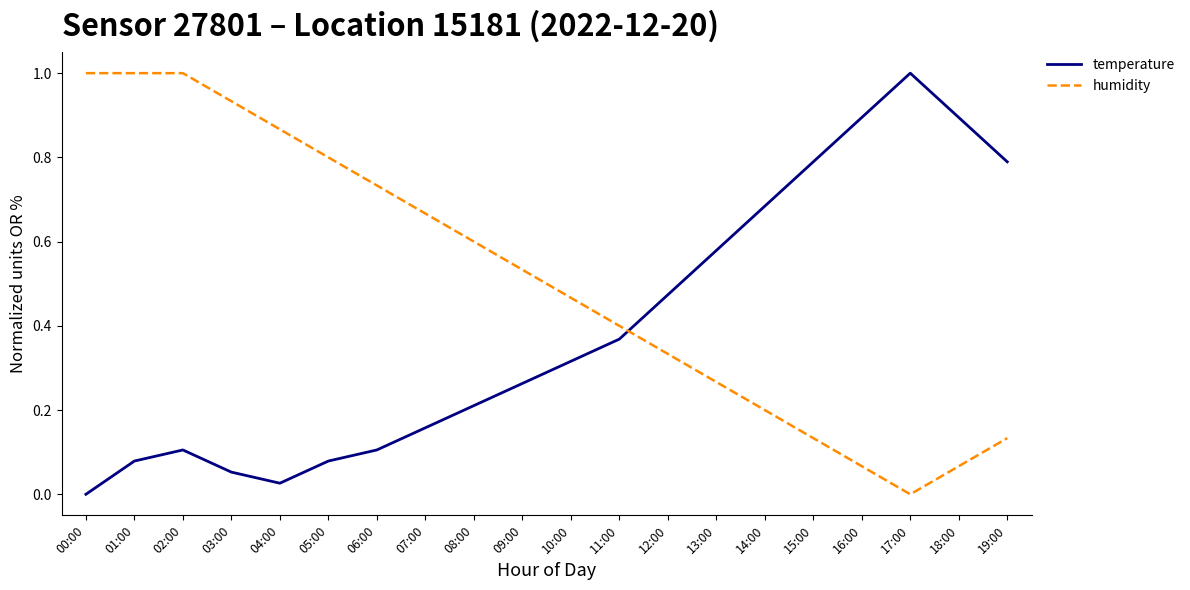

Is it true that temperature equals 0.8 at 15:00?

True